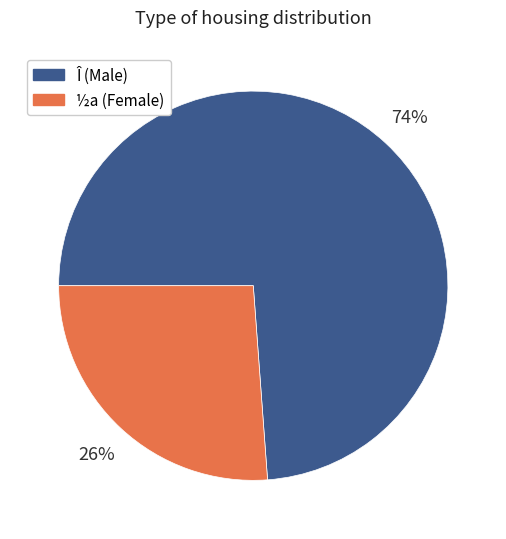

To the nearest percent, what is the difference between the largest and smallest slice percentages?

48%